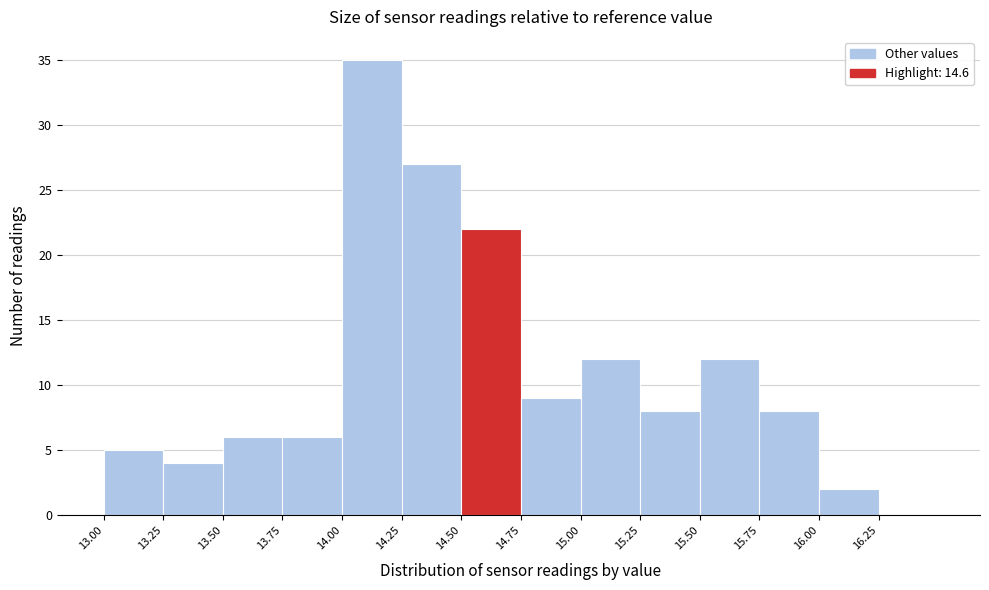

Reading left to right, transcribe this chart: for each bar, give the range it covers on the x-axis and its height. The values are not printed on the chart, so give them approximately, as read against the axis.

13.00 to 13.25: 5
13.25 to 13.50: 4
13.50 to 13.75: 6
13.75 to 14.00: 6
14.00 to 14.25: 35
14.25 to 14.50: 27
14.50 to 14.75: 22
14.75 to 15.00: 9
15.00 to 15.25: 12
15.25 to 15.50: 8
15.50 to 15.75: 12
15.75 to 16.00: 8
16.00 to 16.25: 2
16.25 to 16.50: 0